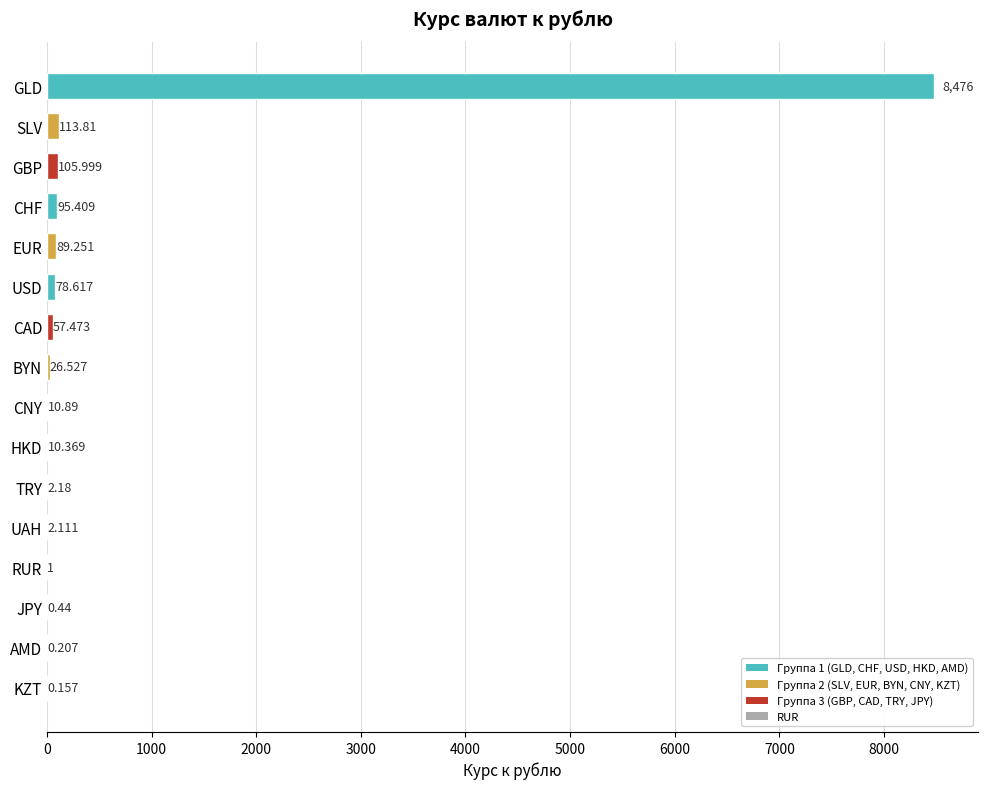

Where is the data nearest to the value 4238?

SLV